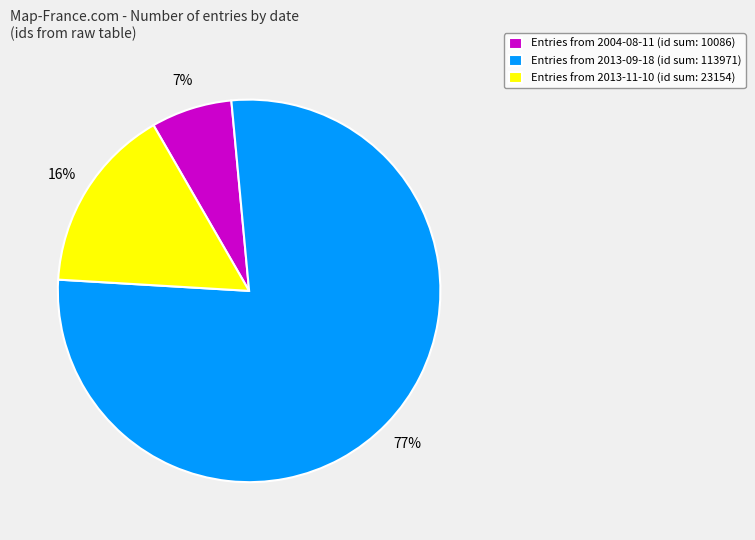

To the nearest percent, what portion does Entries from 2013-11-10 (id sum: 23154) represent?

16%